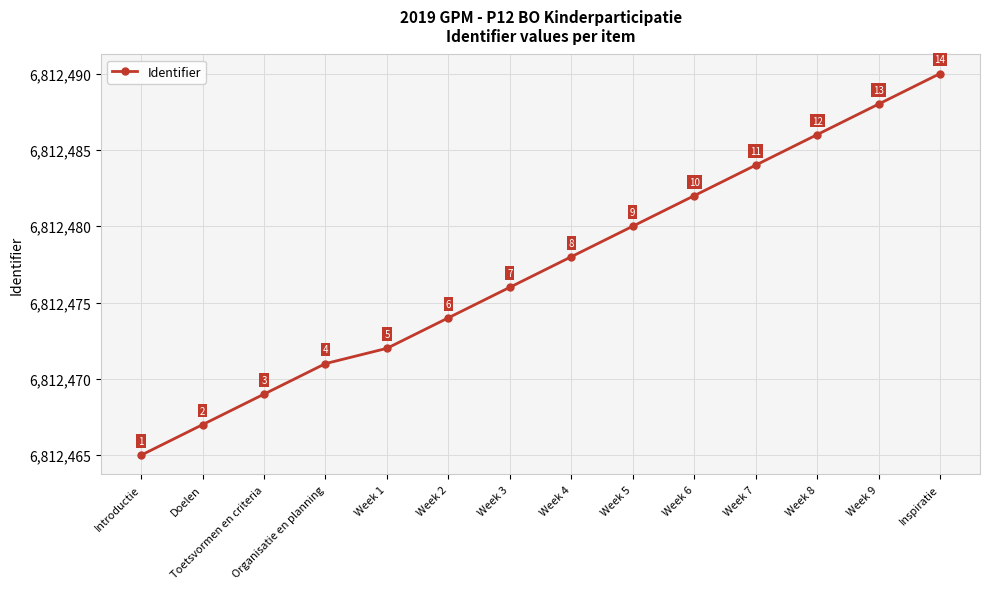

What is the difference between the maximum and minimum values?

25